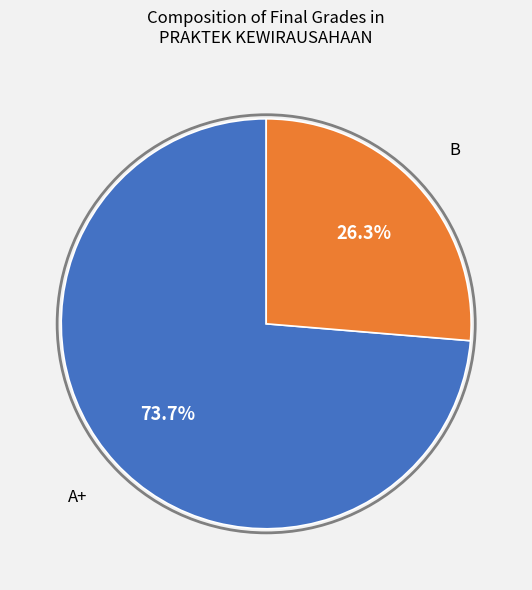

Is there any slice that represents more than half of the pie?

Yes